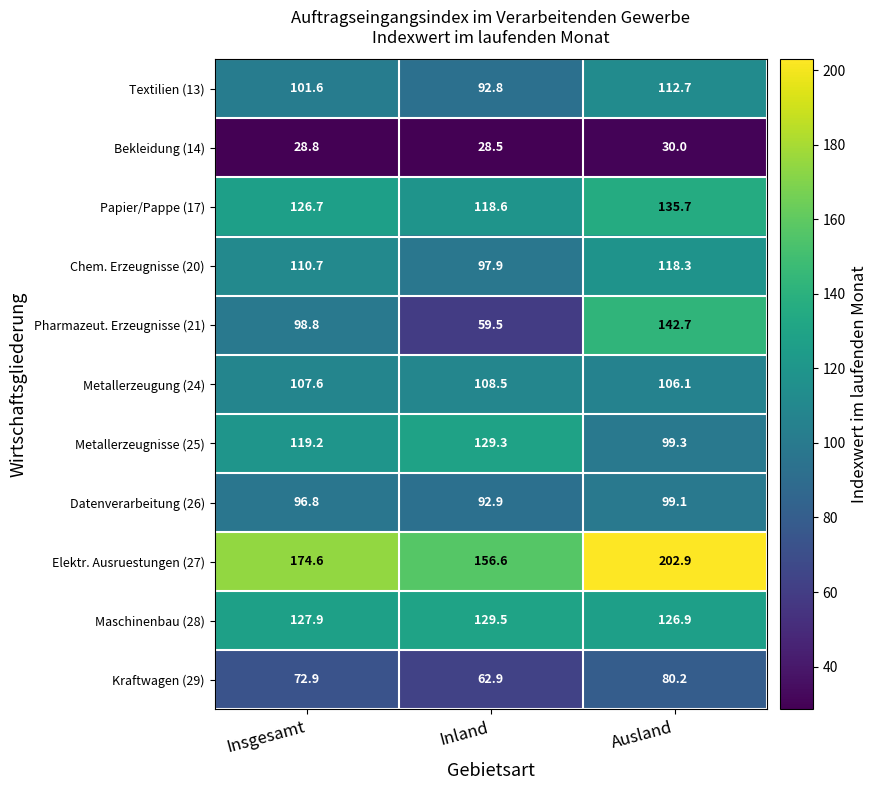

Where does the Elektr. Ausruestungen (27) series first go above 174?

Insgesamt